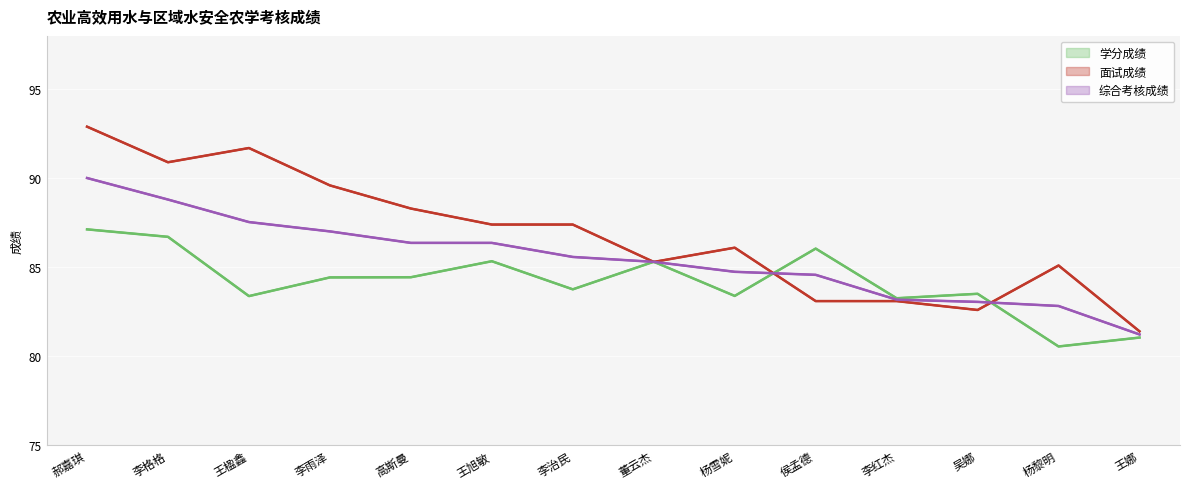

List the labels in order of 面试成绩 value, largest first.

郝嘉琪, 王楹鑫, 李格格, 李雨泽, 高斯曼, 王旭敏, 李治民, 杨雪妮, 董云杰, 杨黎明, 侯孟德, 李红杰, 吴娜, 王娜